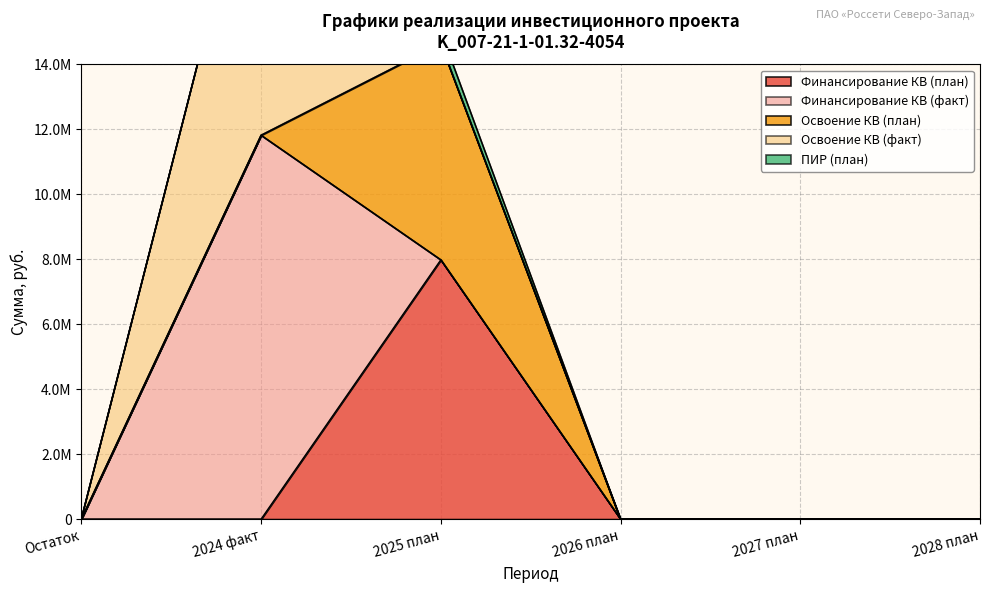

What is the difference between the ПИР (план) values at 2025 план and 2026 план?

381297